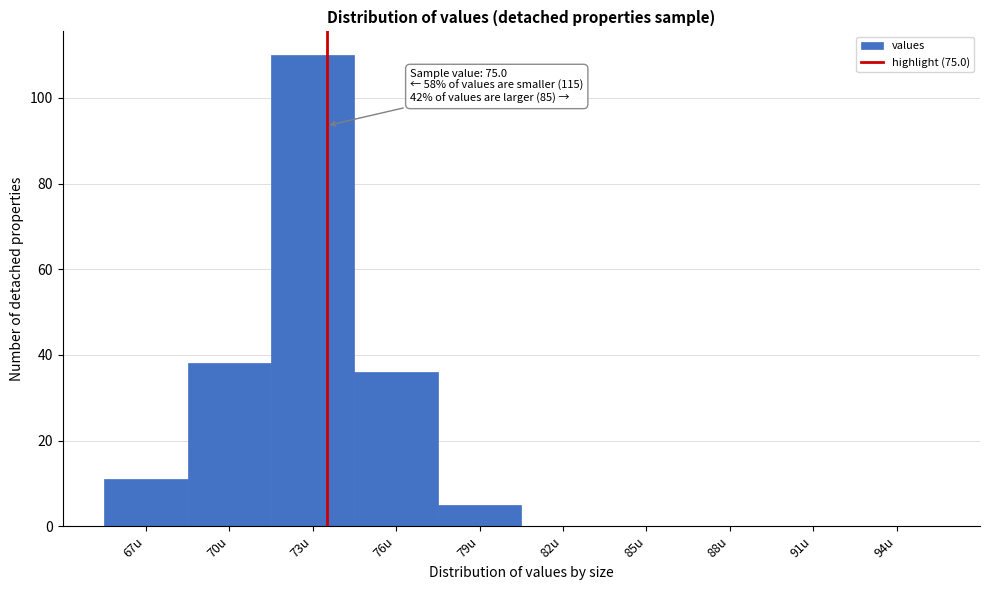

Reading left to right, extract all data points from this chart.

67u=11	70u=38	73u=110	76u=36	79u=5	82u=0	85u=0	88u=0	91u=0	94u=0